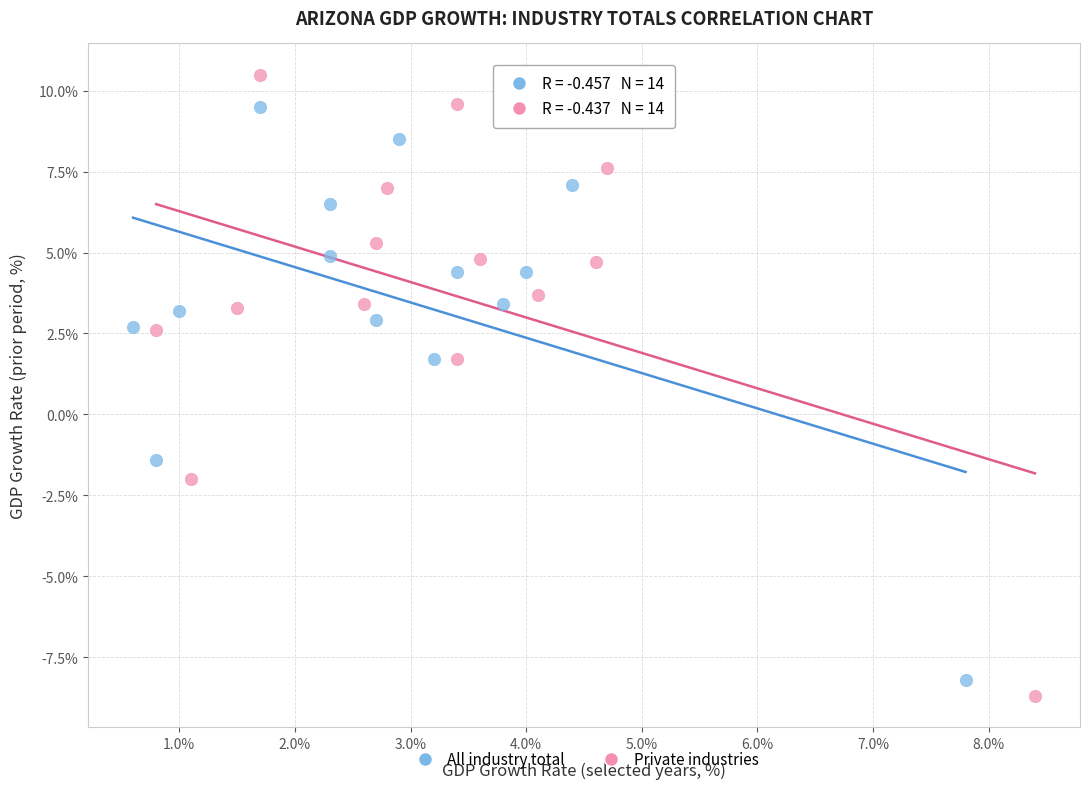

Which series reaches the minimum Y coordinate?

Private industries